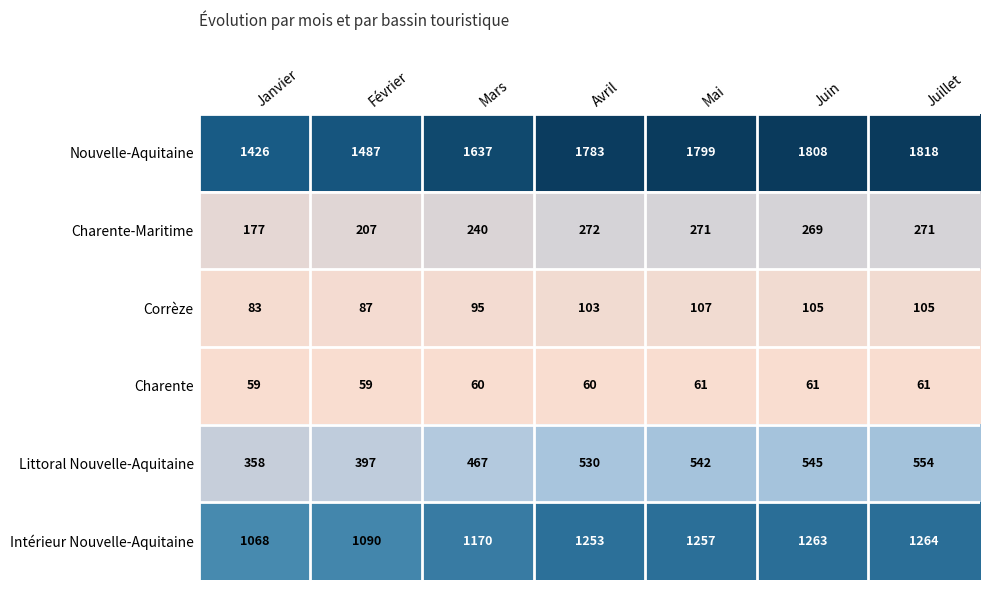

Which series has the largest total across all categories?

Nouvelle-Aquitaine